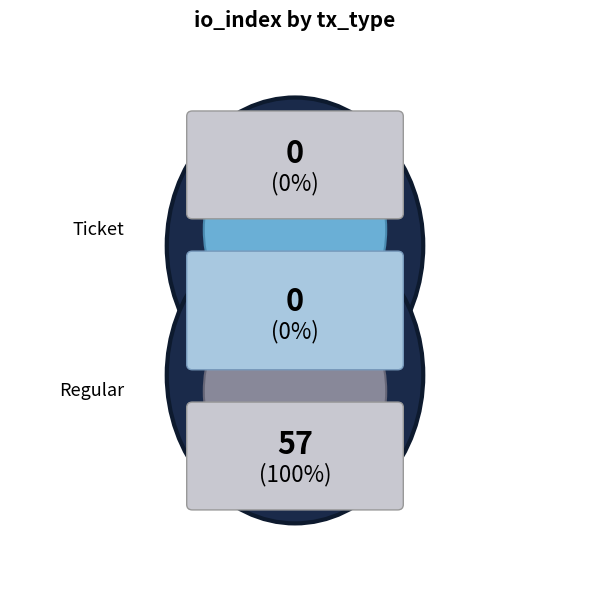

To the nearest percent, what is the combined percentage of Ticket and Regular?

100%